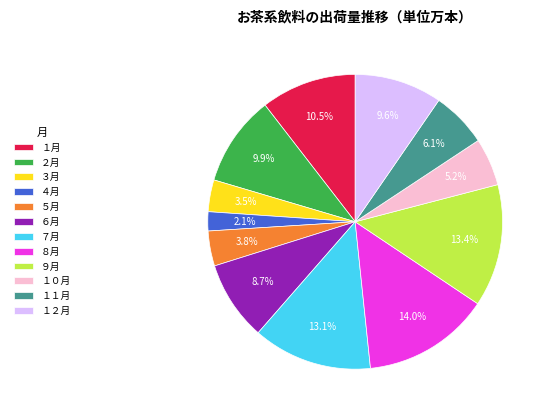

What percentage do １月 and ６月 together represent?

19.2%